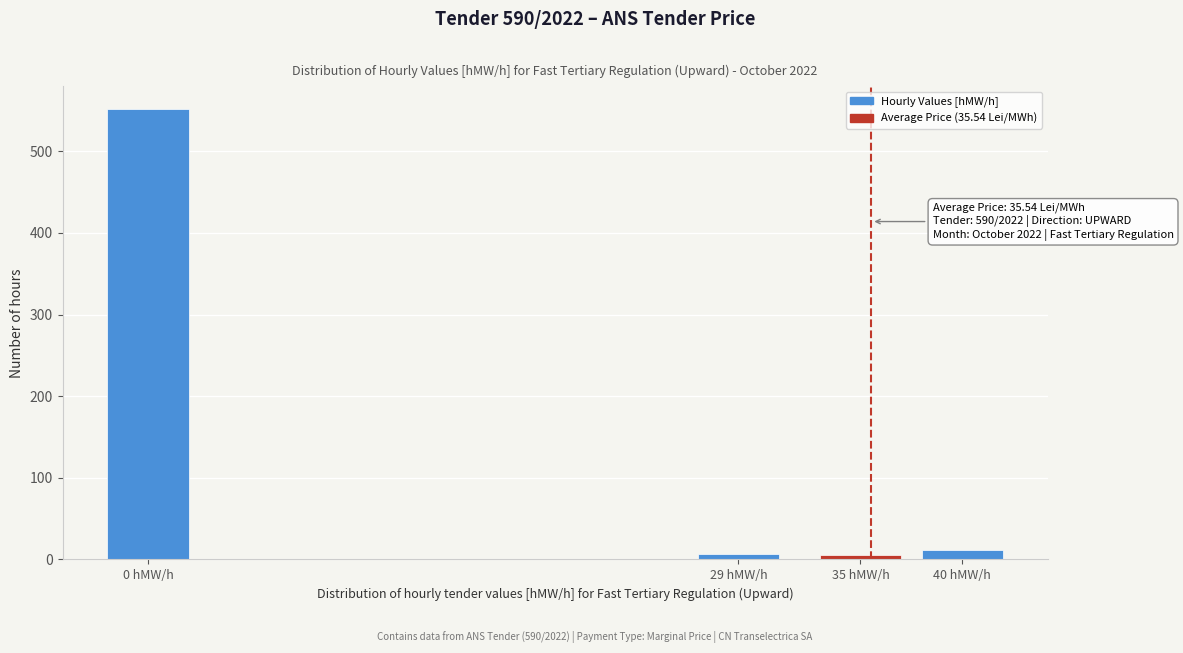

What is the maximum value shown in the chart?

552